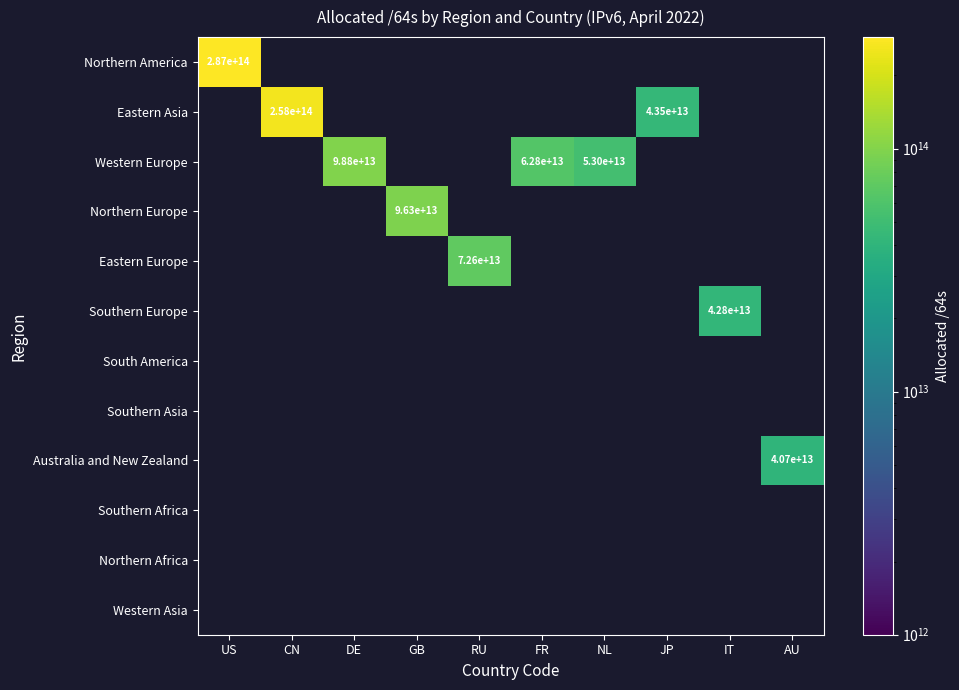

Read the Western Europe value at FR.

62839961354240.0